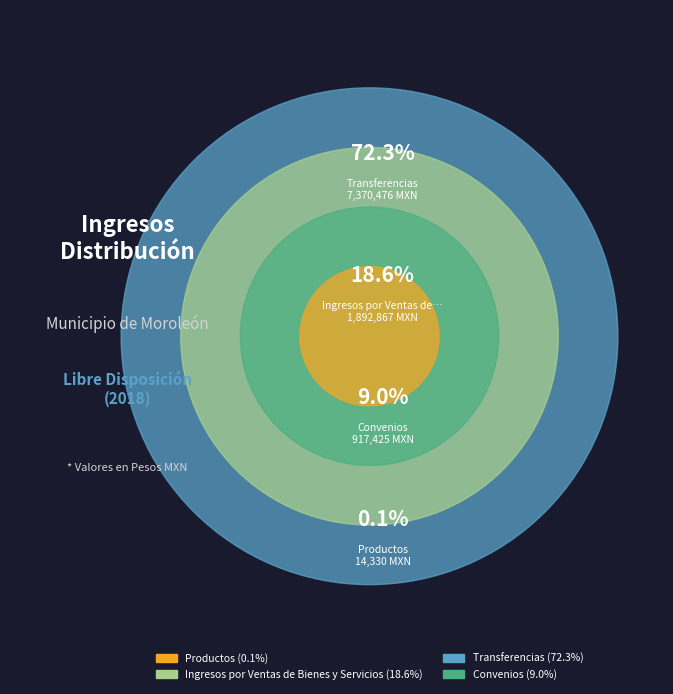

Does Transferencias account for over 50% of the chart?

Yes